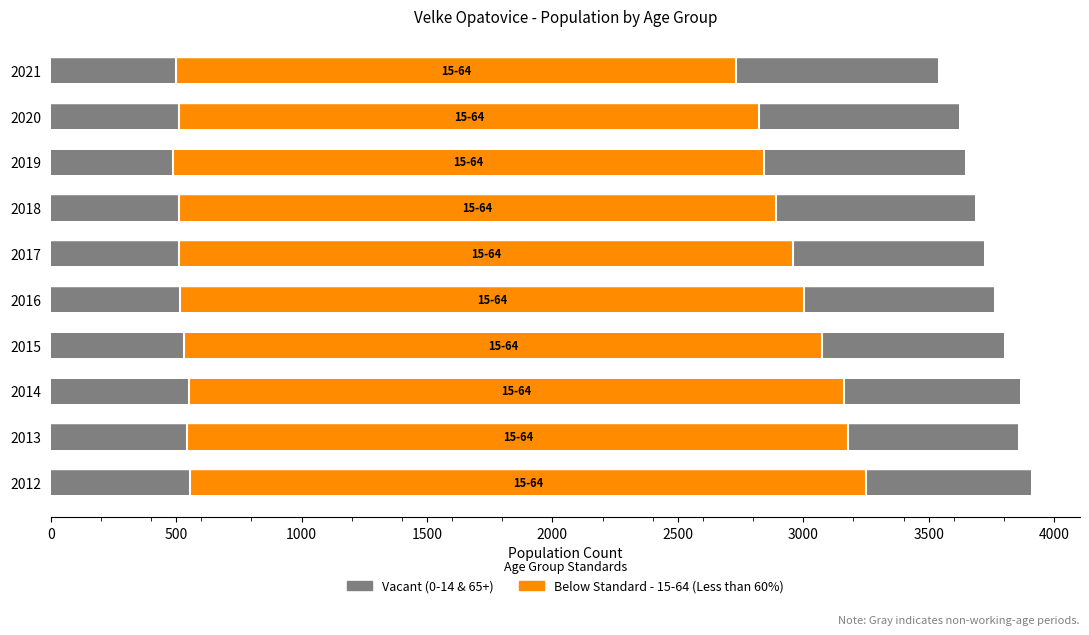

How many data points does each series have?

10